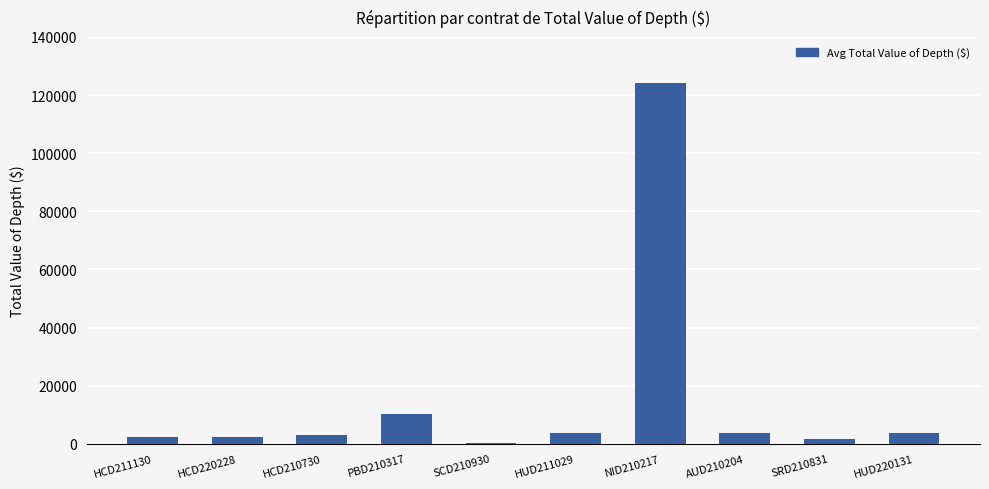

Where is the data nearest to the value 62283?

PBD210317